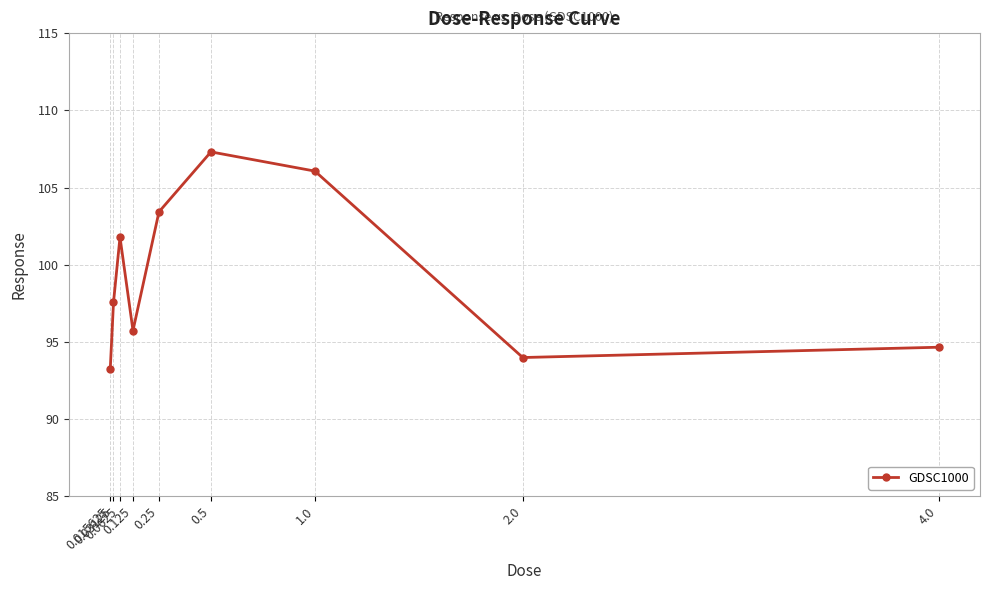

Reading left to right, extract all data points from this chart.

0.015625=93.2	0.03125=97.6	0.0625=101.8	0.125=95.7	0.25=103.4	0.5=107.3	1.0=106.1	2.0=94.0	4.0=94.6